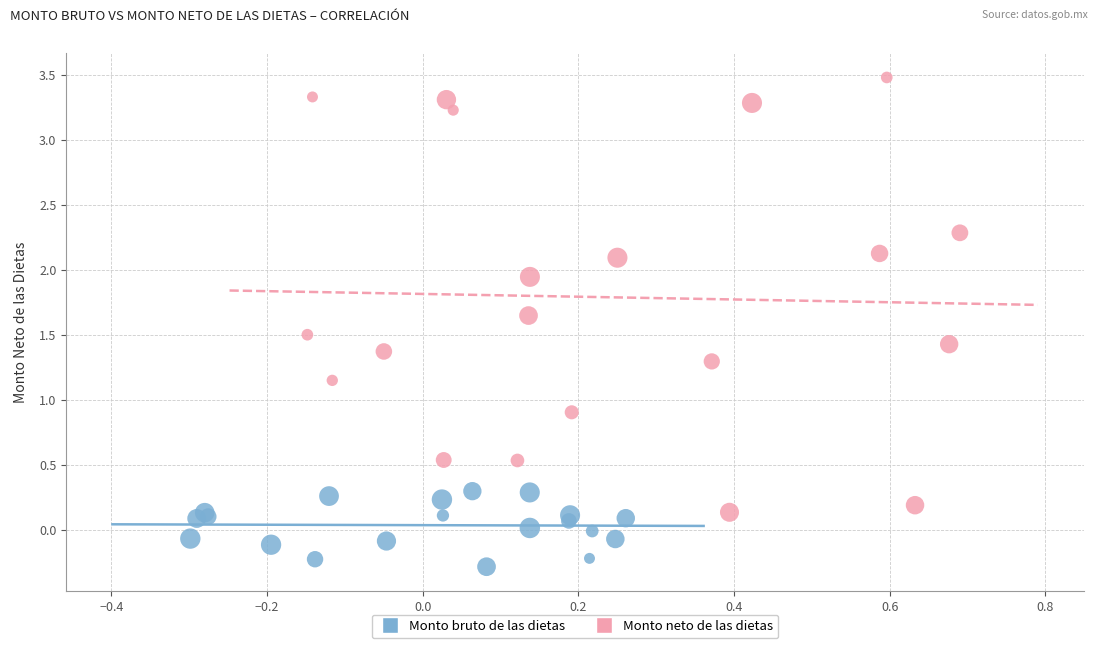

Which series has the widest spread of Y values?

Monto neto de las dietas